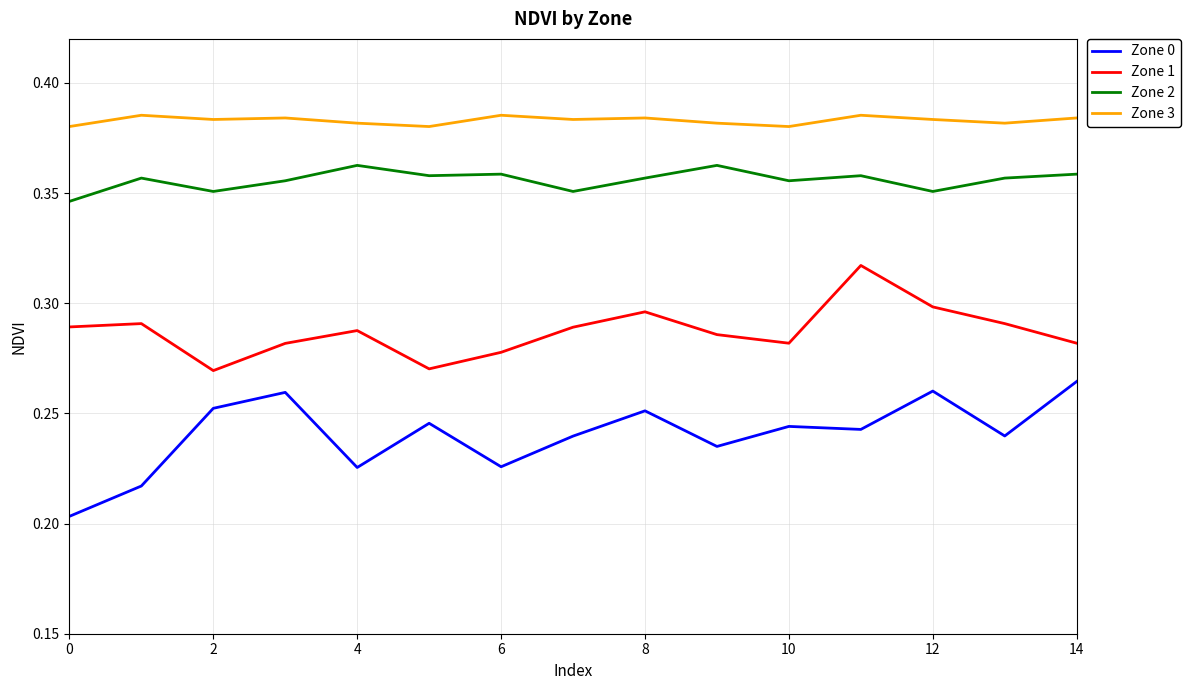

Which series has the largest total across all categories?

Zone 3